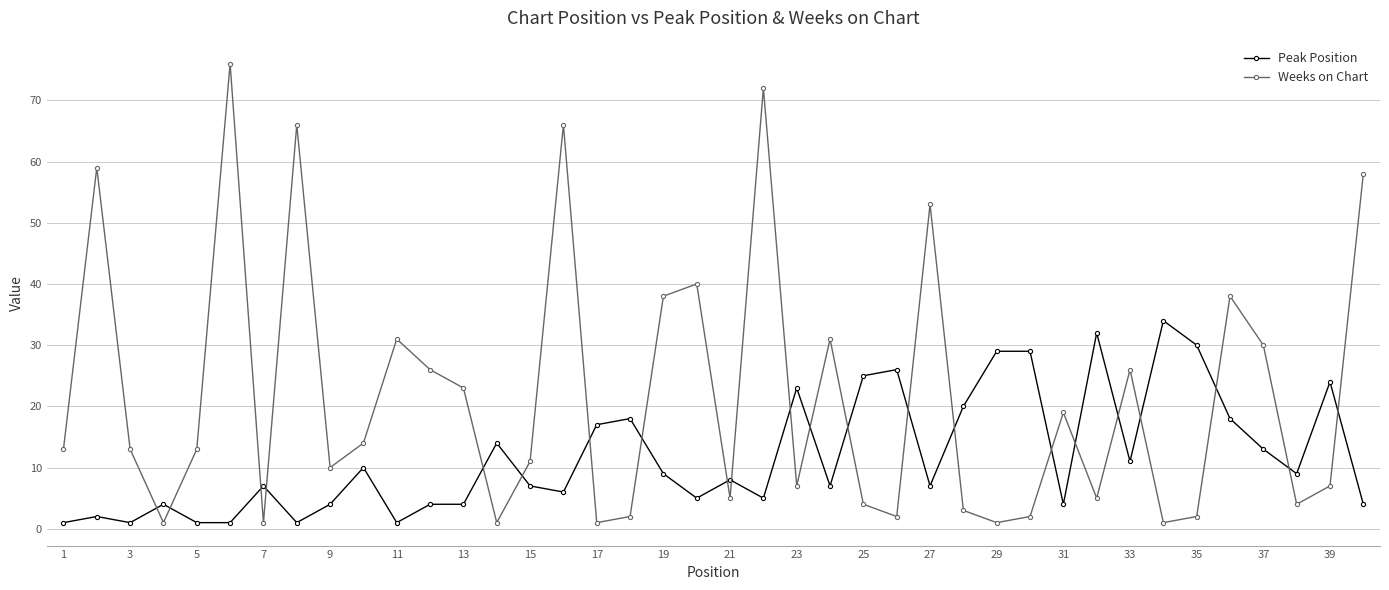

Which series has the largest range (max minus min)?

Weeks on Chart